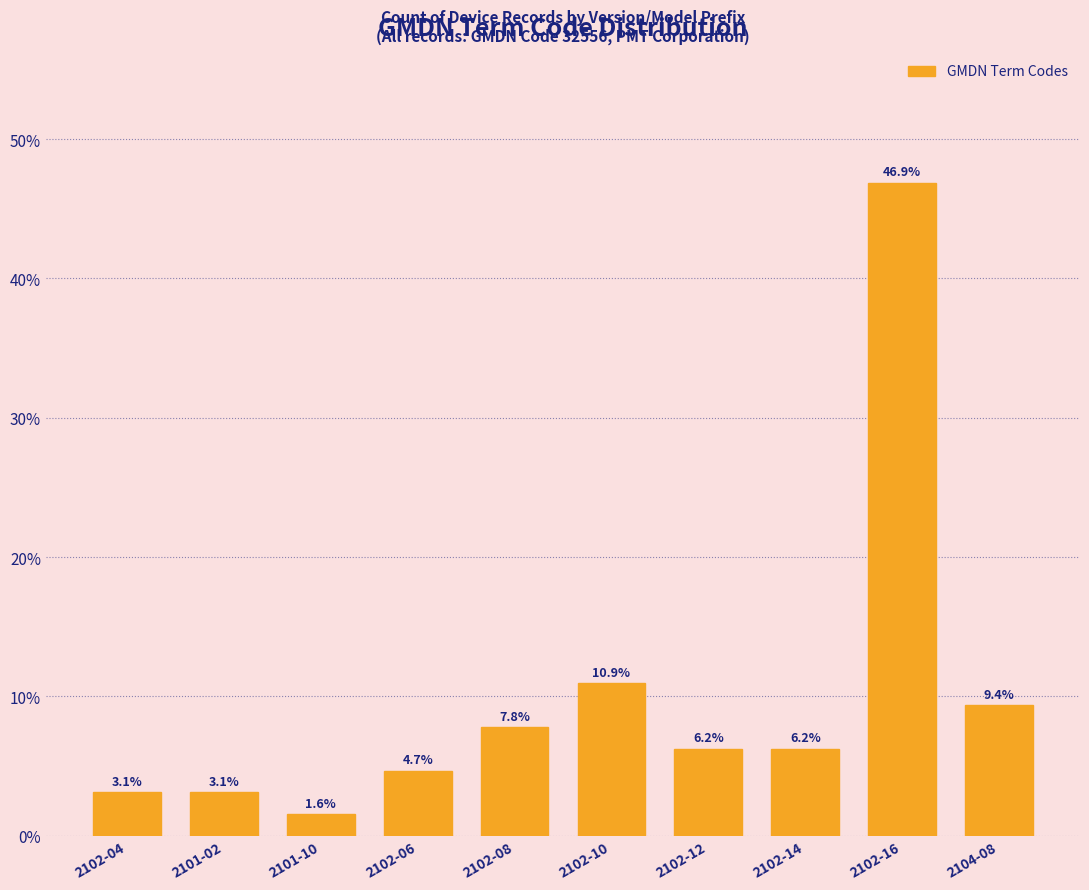

The chart shows a value of 6.2 at 2102-14. True or false?

True